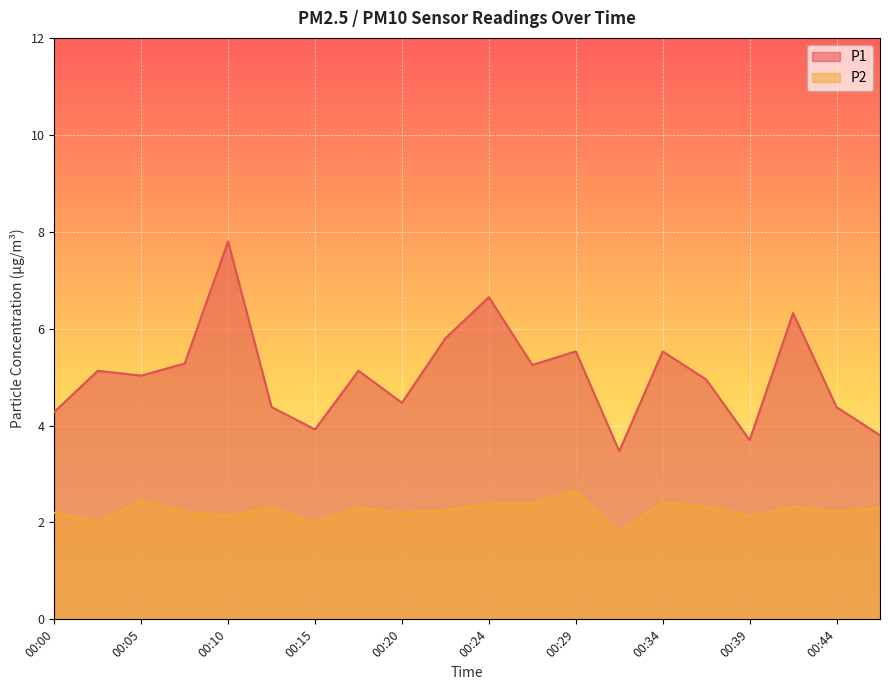

How many lines are shown in the chart?

2